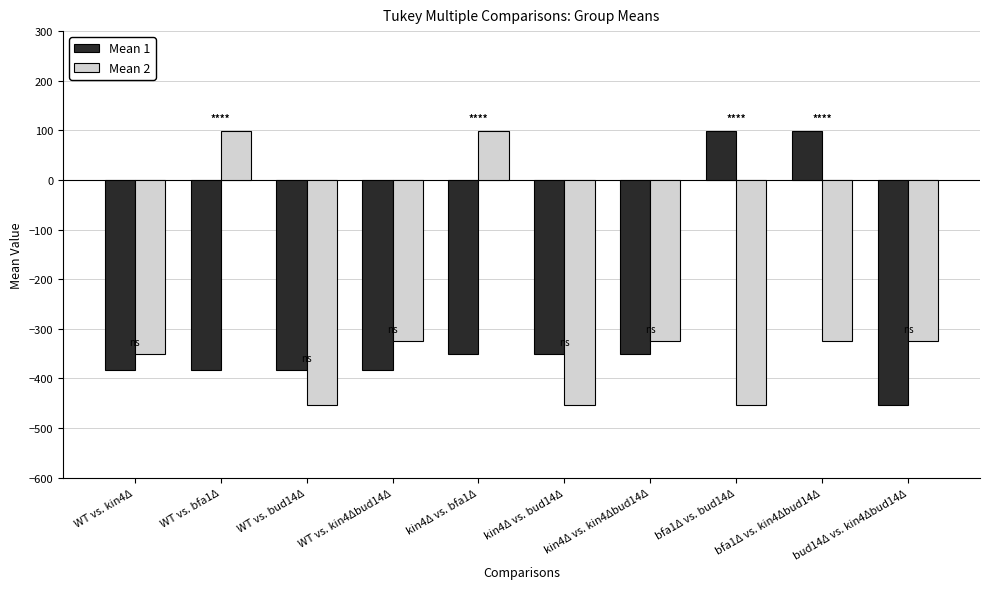

Reading left to right, what are all the values shown in this chart?

Mean 1: WT vs. kin4Δ=-383.1	WT vs. bfa1Δ=-383.1	WT vs. bud14Δ=-383.1	WT vs. kin4Δbud14Δ=-383.1	kin4Δ vs. bfa1Δ=-351.6	kin4Δ vs. bud14Δ=-351.6	kin4Δ vs. kin4Δbud14Δ=-351.6	bfa1Δ vs. bud14Δ=99.5	bfa1Δ vs. kin4Δbud14Δ=99.5	bud14Δ vs. kin4Δbud14Δ=-454.1
Mean 2: WT vs. kin4Δ=-351.6	WT vs. bfa1Δ=99.5	WT vs. bud14Δ=-454.1	WT vs. kin4Δbud14Δ=-324.4	kin4Δ vs. bfa1Δ=99.5	kin4Δ vs. bud14Δ=-454.1	kin4Δ vs. kin4Δbud14Δ=-324.4	bfa1Δ vs. bud14Δ=-454.1	bfa1Δ vs. kin4Δbud14Δ=-324.4	bud14Δ vs. kin4Δbud14Δ=-324.4